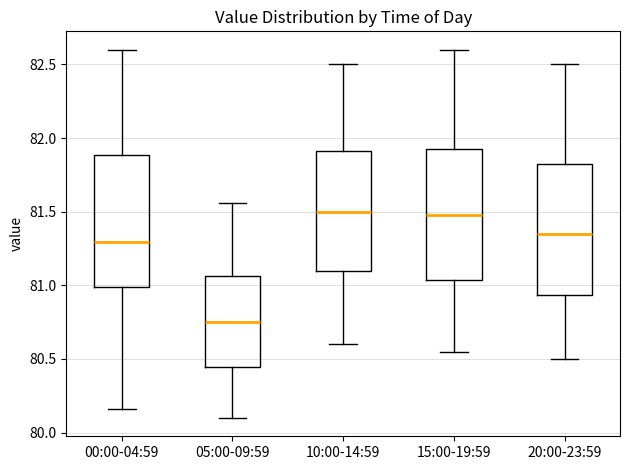

Which box has the lowest median line?

05:00-09:59